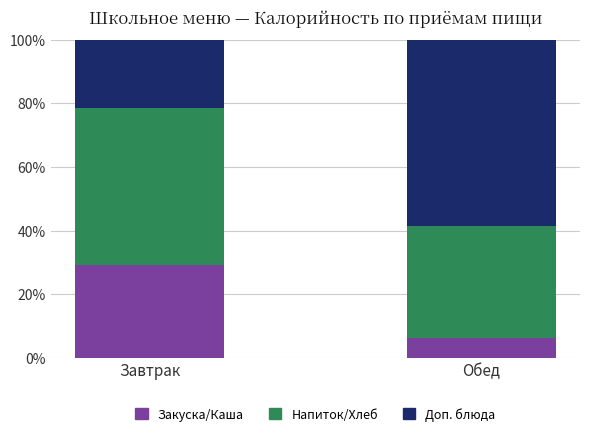

What is the lowest value of the Закуска/Каша series?

6.2